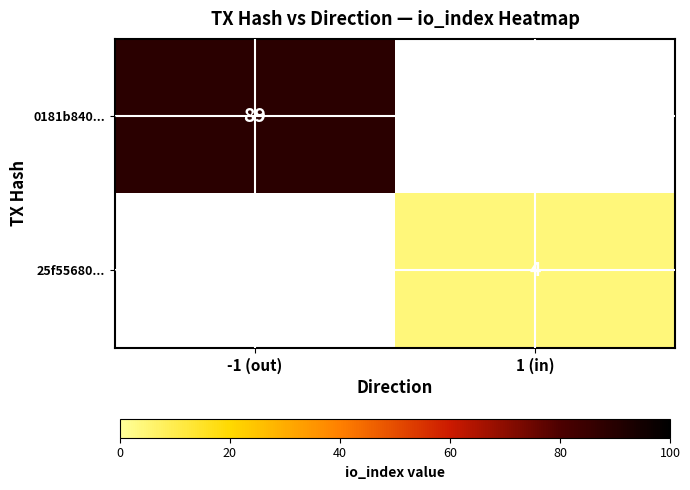

True or false: 0181b840... has a value of 89 at -1 (out).

True